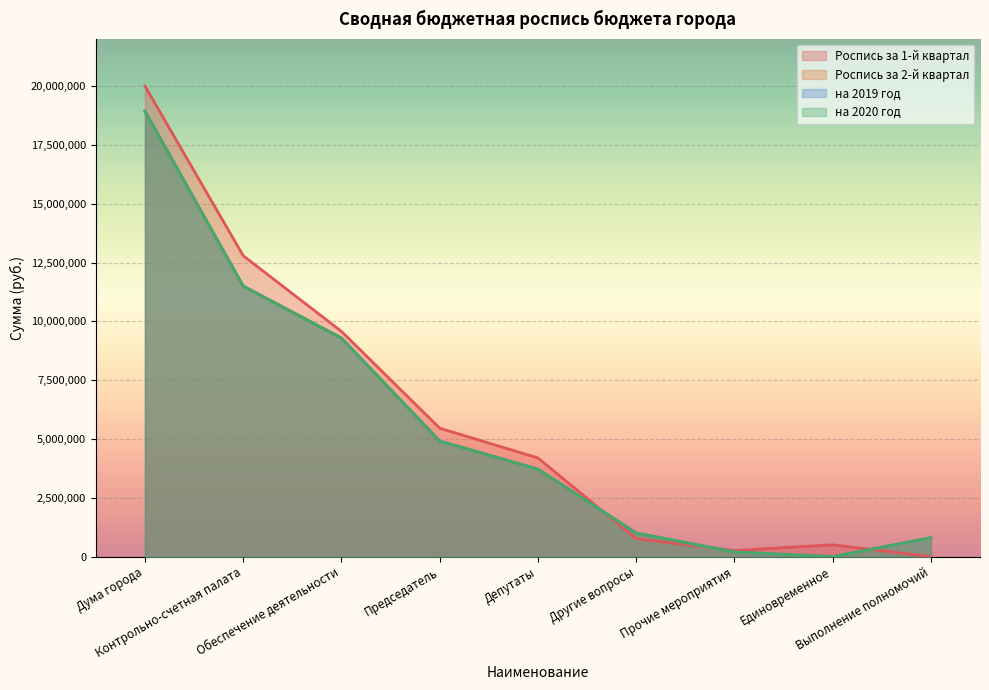

True or false: на 2020 год and Роспись за 2-й квартал cross at least once.

False